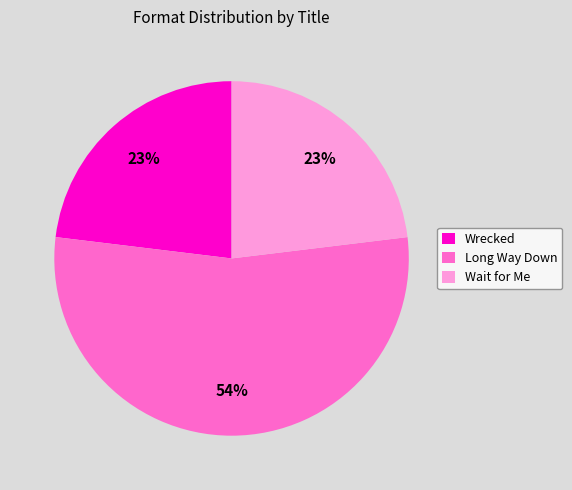

Is the sum of Wait for Me and Wrecked greater than half?

No